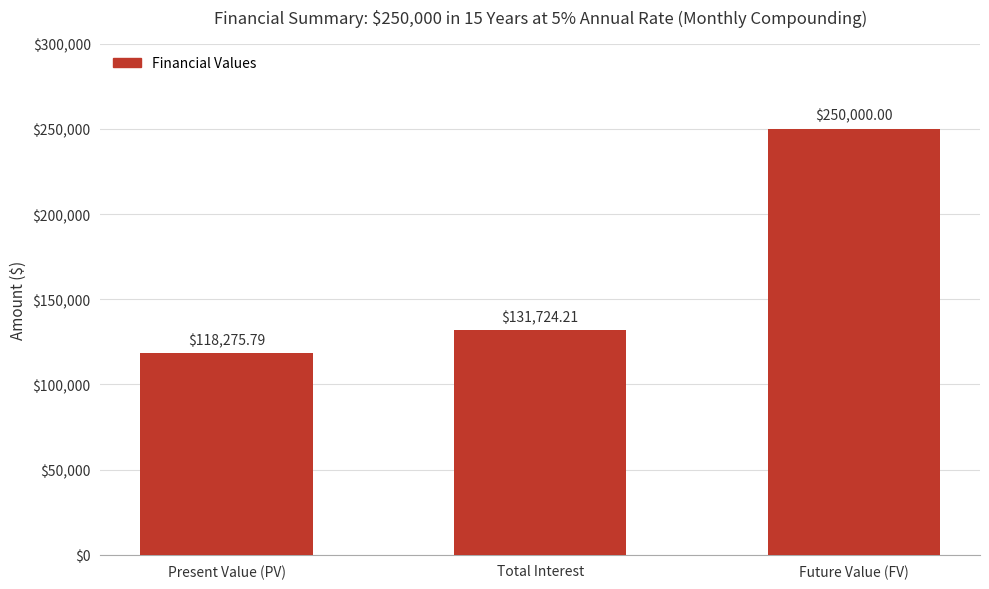

What is the average value?

166666.7